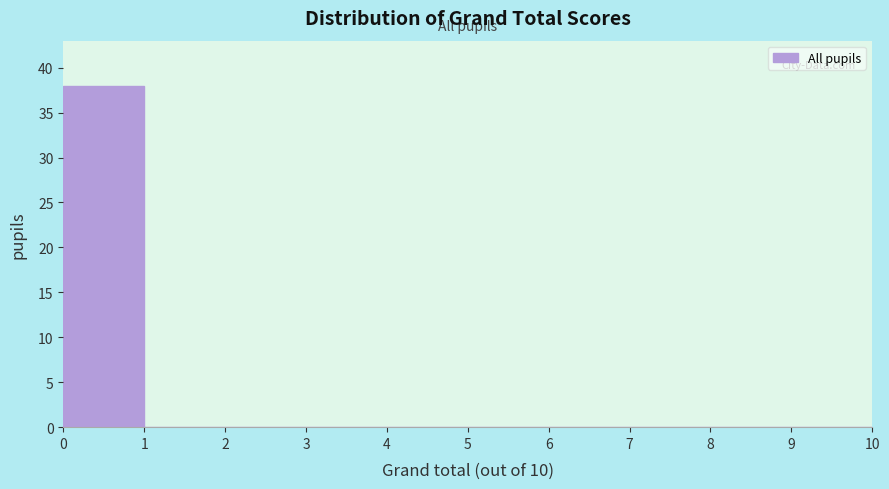

How tall is the bar that spans 0 to 1 on the x-axis? The values are not printed on the chart, so give them approximately, as read against the axis.

38